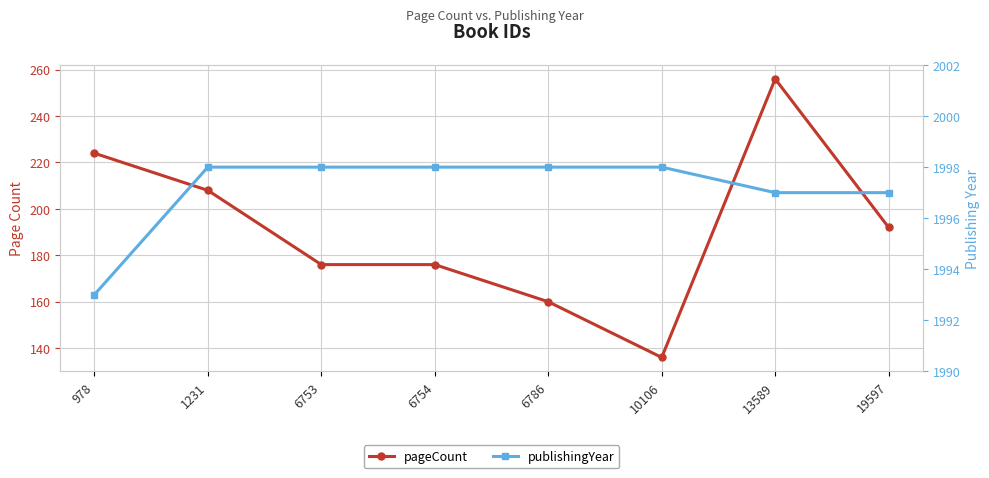

What is the minimum value for pageCount?

136